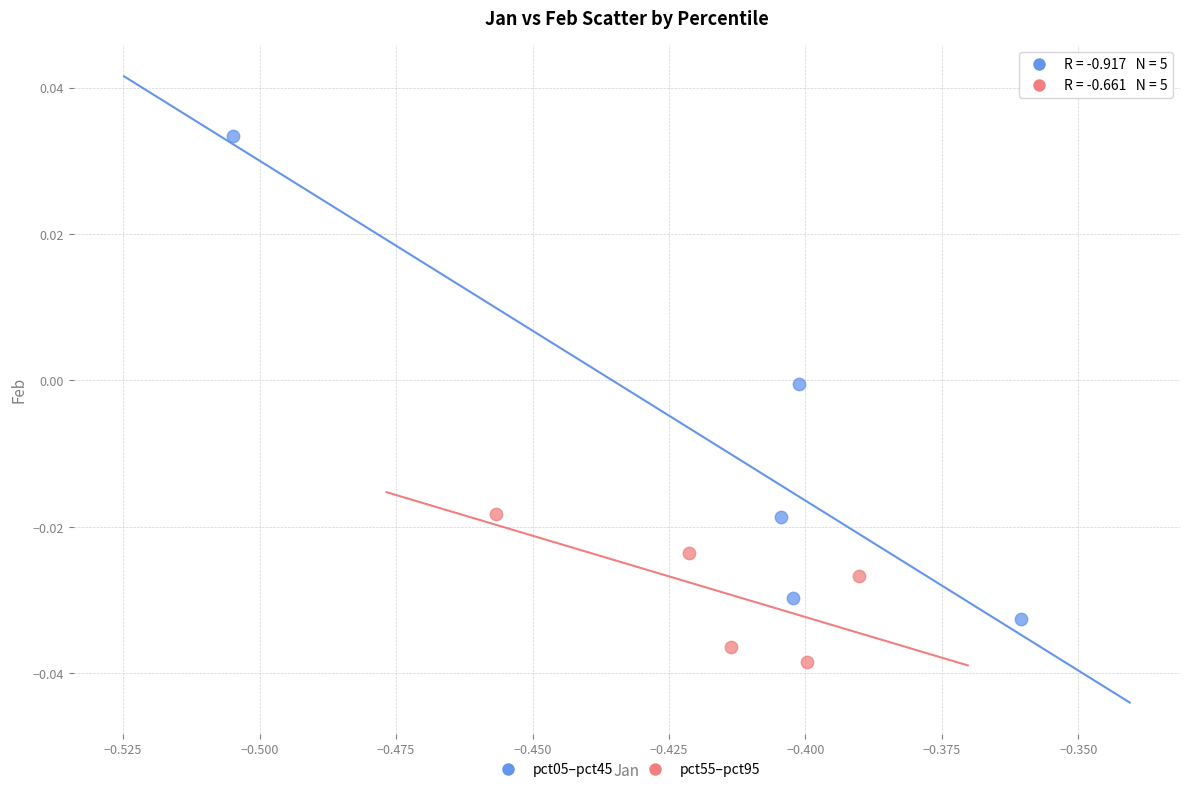

Which series contains the highest Y value?

pct05–pct45